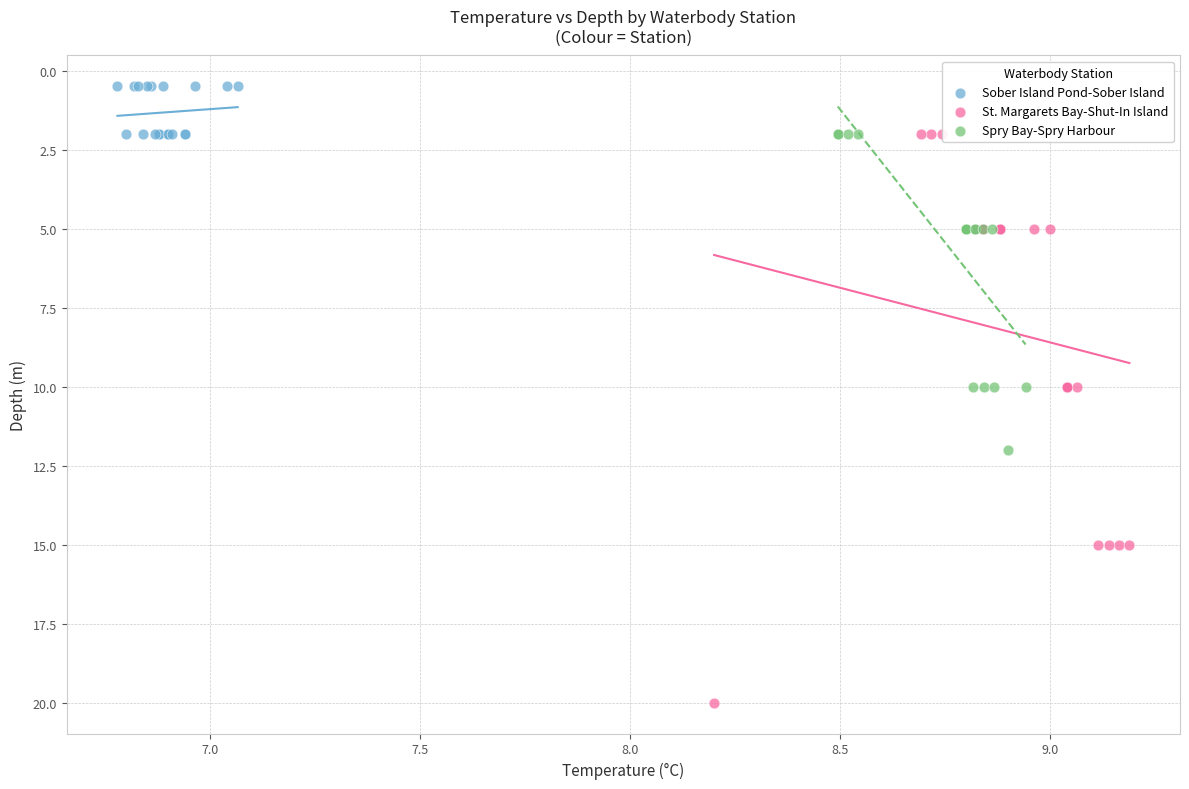

Which series reaches the maximum Y coordinate?

St. Margarets Bay-Shut-In Island